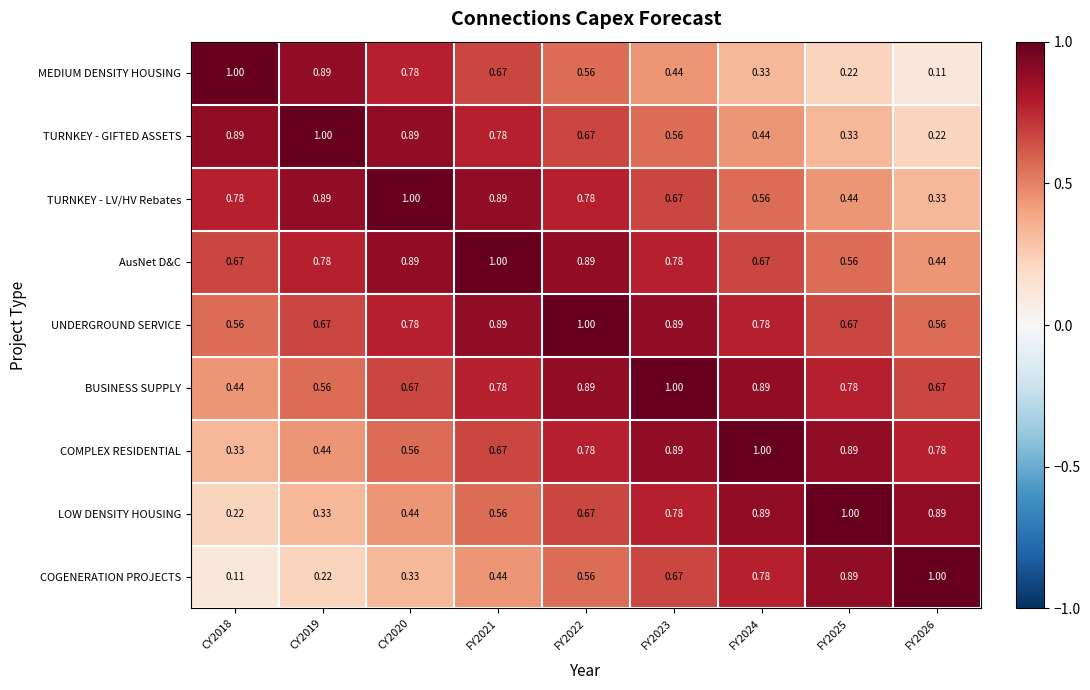

Between CY2018 and CY2019, which series saw the biggest shift?

BUSINESS SUPPLY